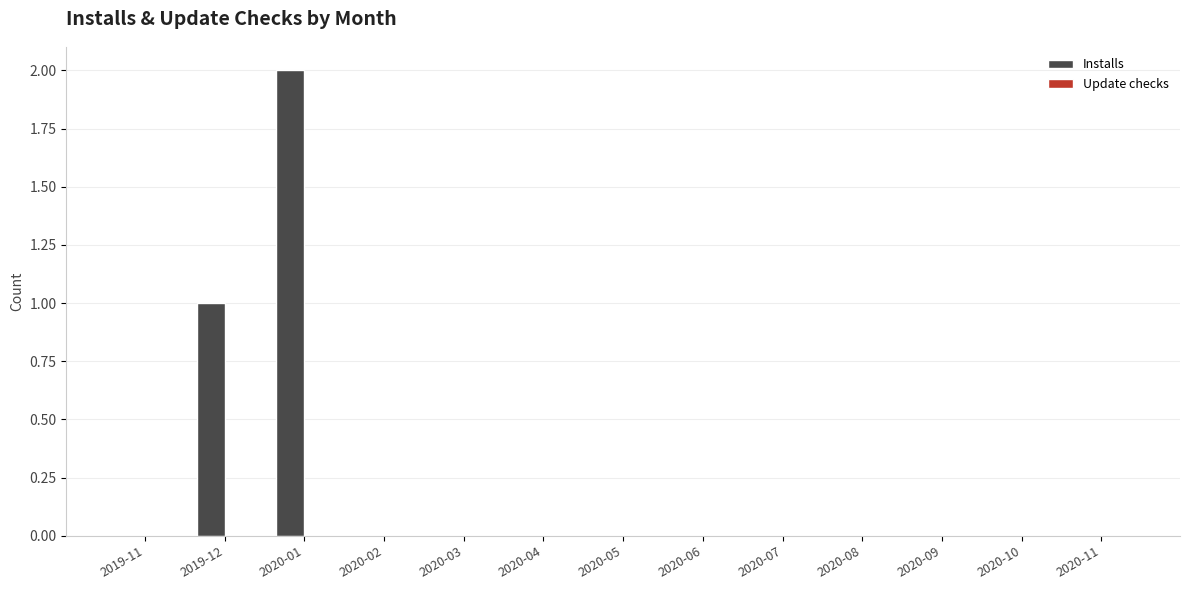

Reading left to right, what are all the values shown in this chart?

2019-11=0	2019-12=1	2020-01=2	2020-02=0	2020-03=0	2020-04=0	2020-05=0	2020-06=0	2020-07=0	2020-08=0	2020-09=0	2020-10=0	2020-11=0